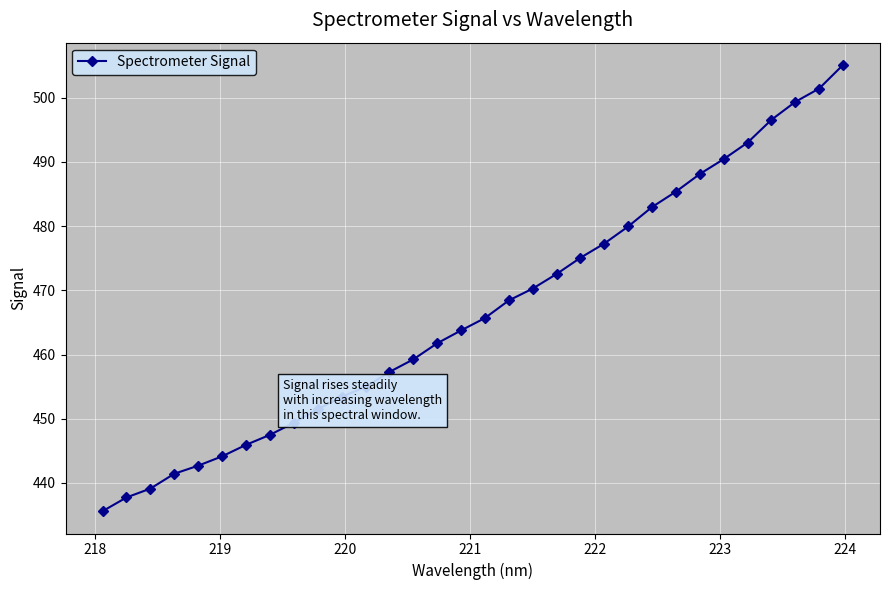

Is this an area chart (filled region under the line)?

No